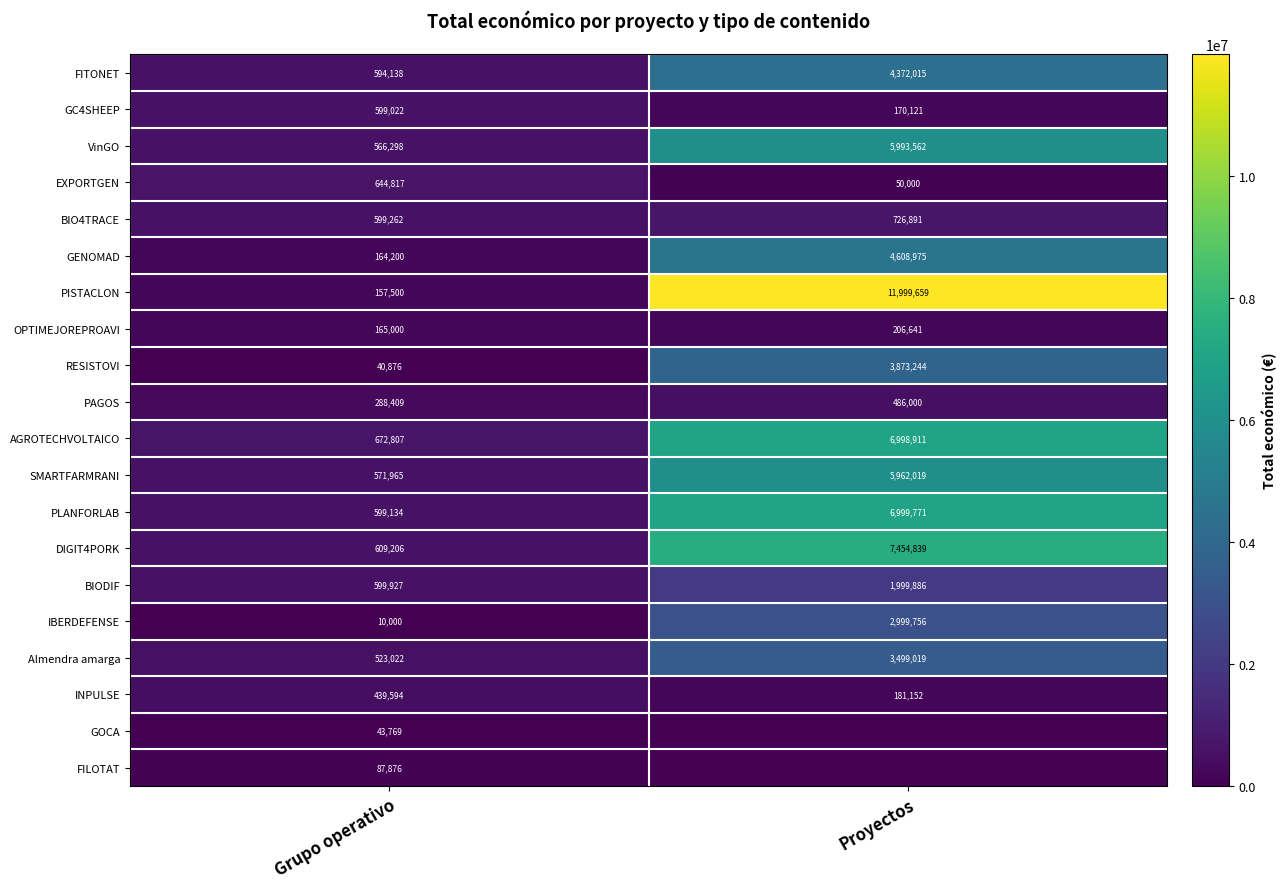

What is the sum of the BIODIF values at Grupo operativo and Proyectos?

2599813